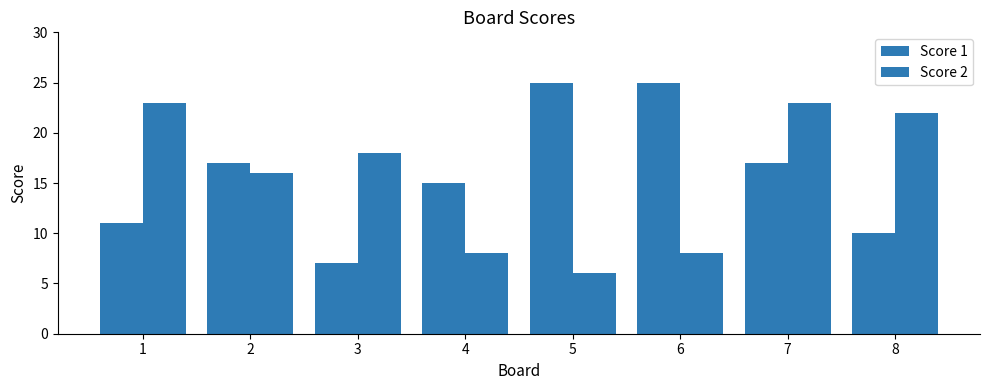

How many bars are there in total?

16